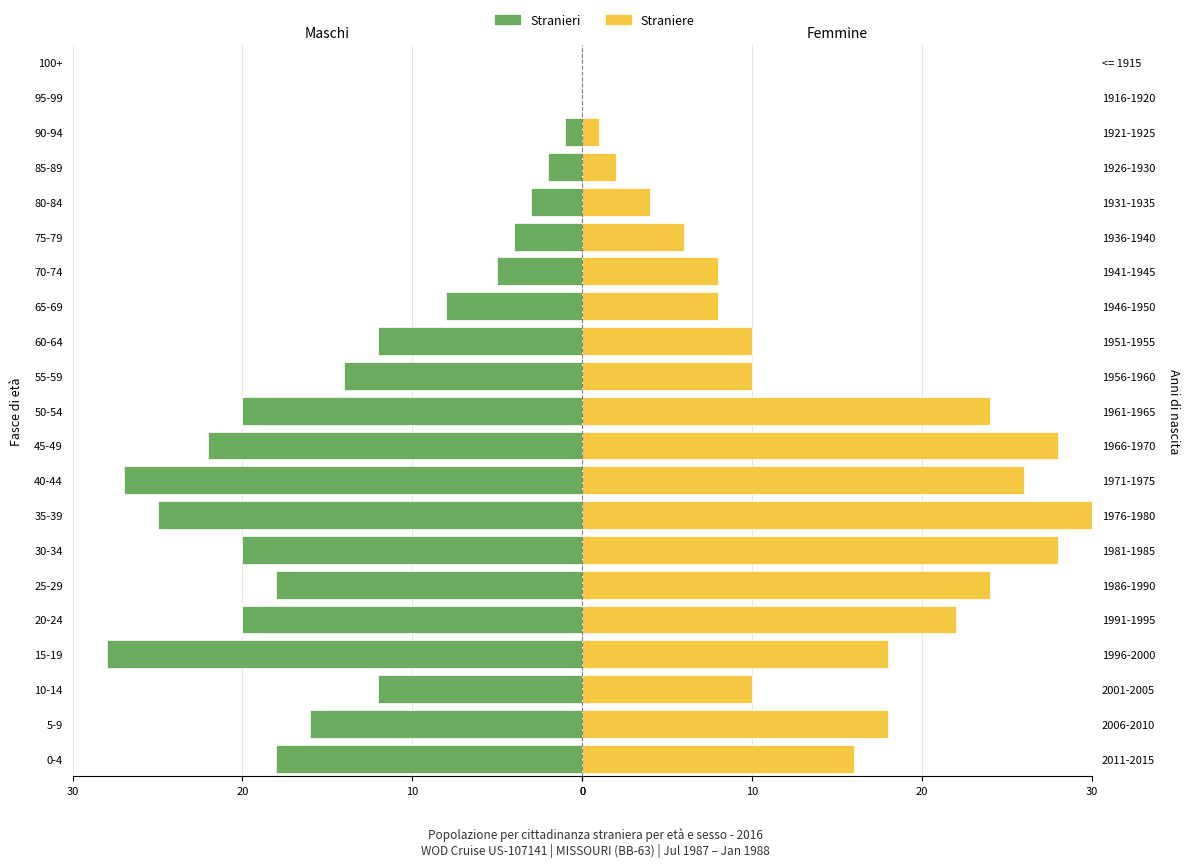

Count the number of categories in the chart.

21